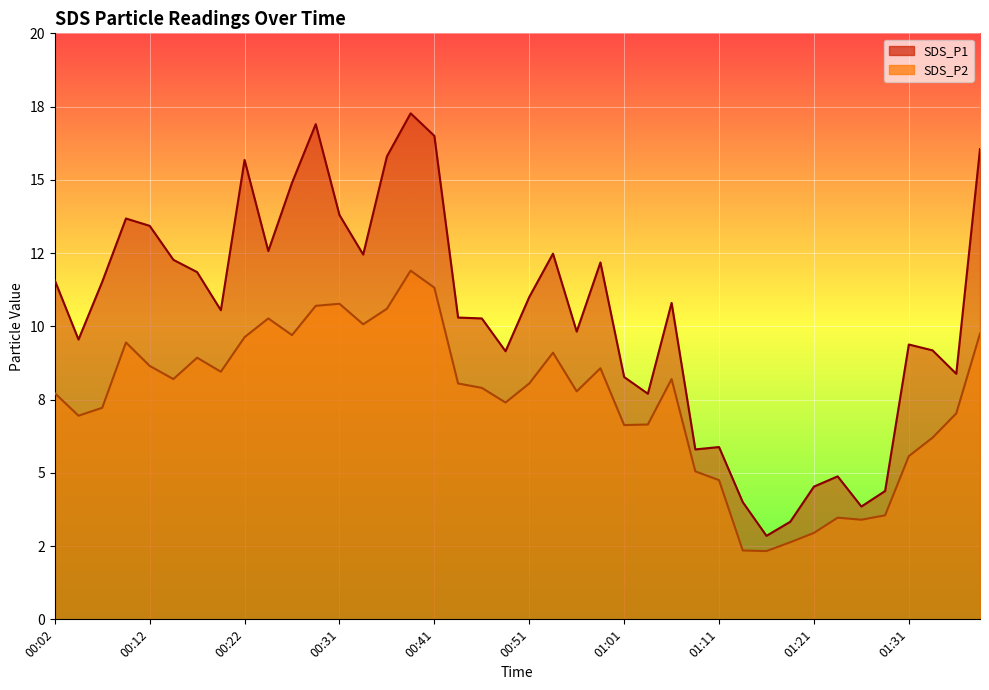

What is the average value of the SDS_P1 series?

10.4